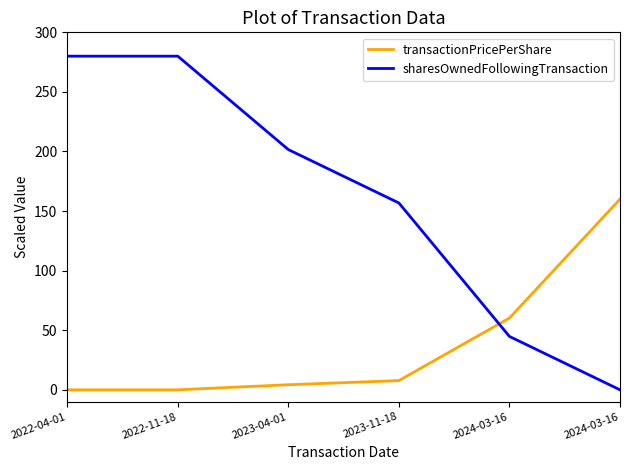

What is the difference between the highest and lowest values at 2024-03-16?

15.4